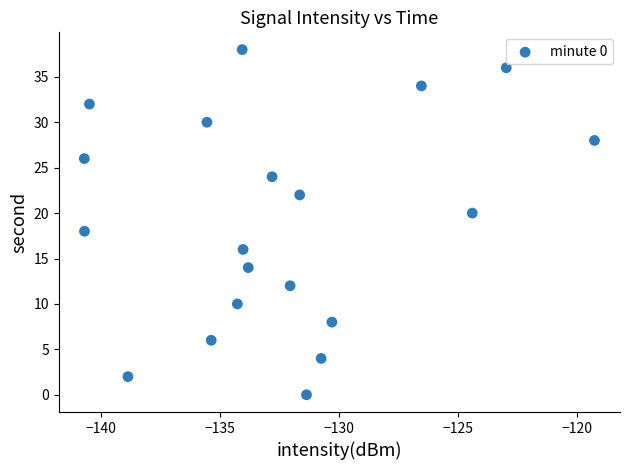

What is the range of Y values (max minus min)?

38